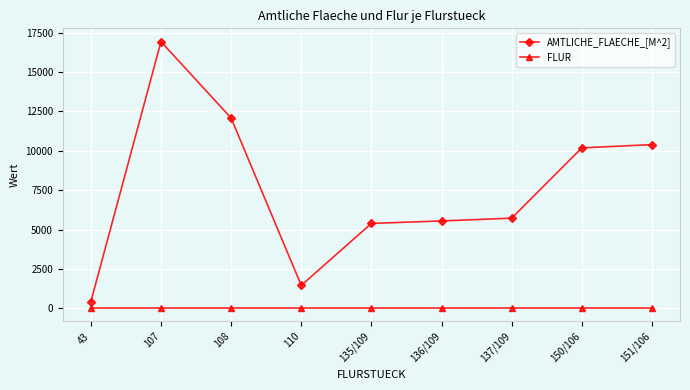

At which label does AMTLICHE_FLAECHE_[M^2] reach its minimum?

43